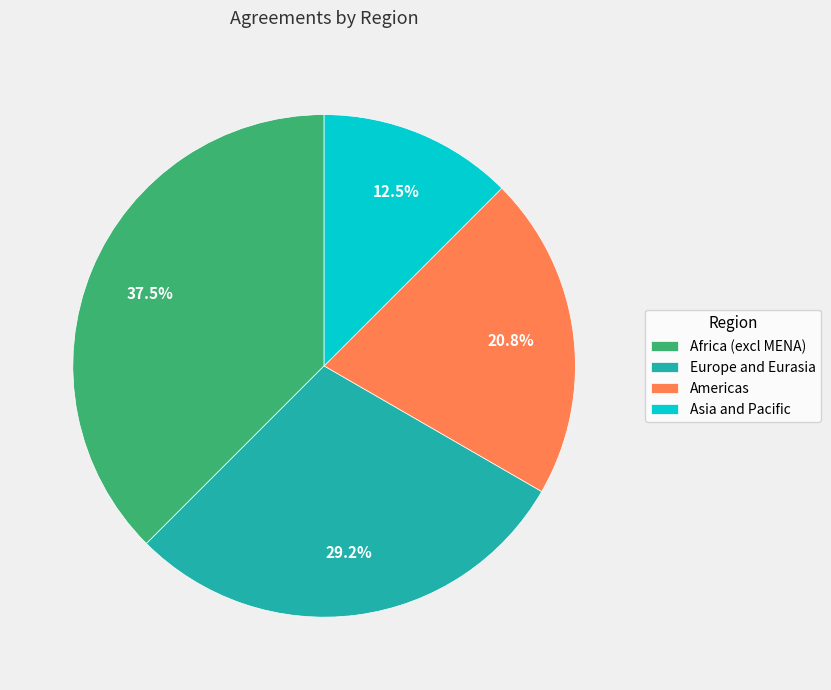

Which has a higher value, Africa (excl MENA) or Europe and Eurasia?

Africa (excl MENA)